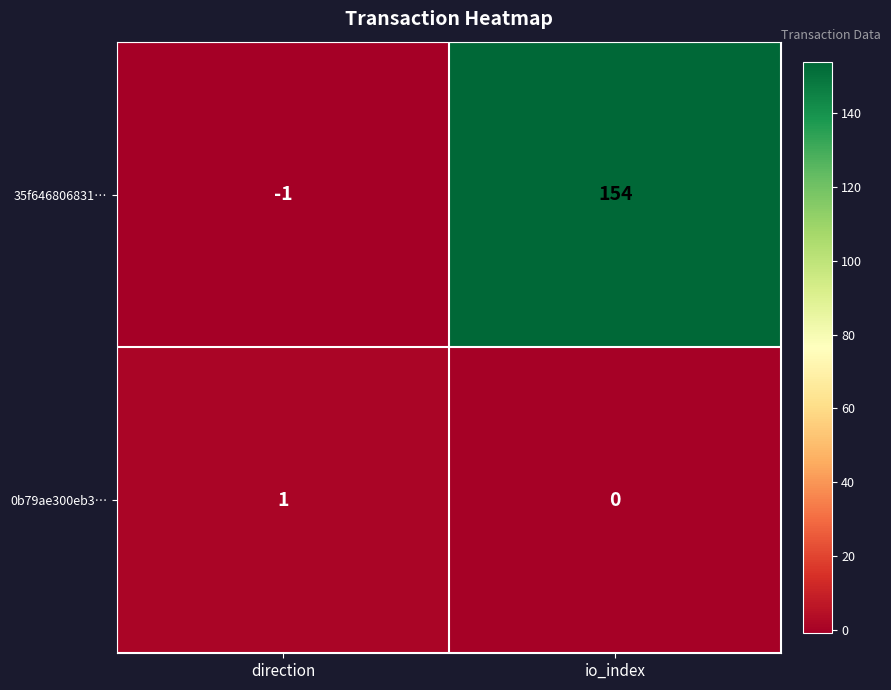

What is the difference between the maximum and minimum values in the 35f646806831… series?

155